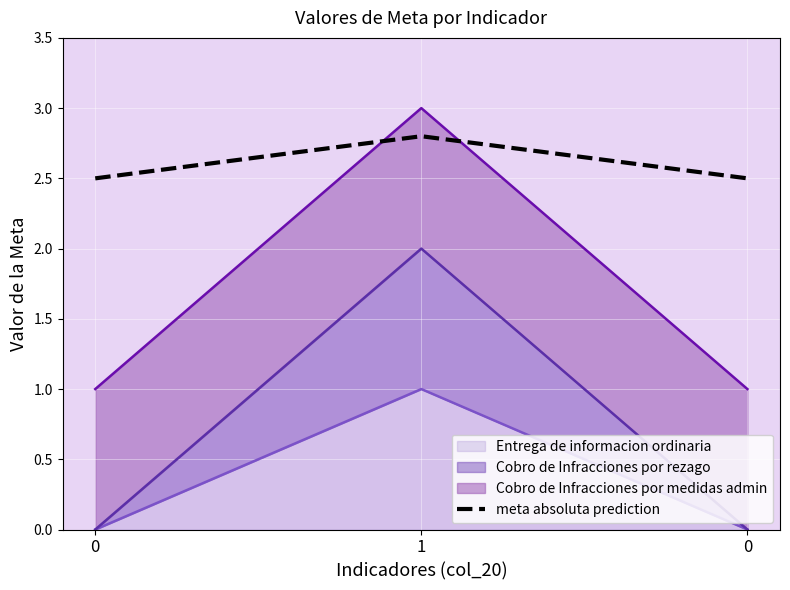

List the labels in order of value, largest first.

1, 0, 0